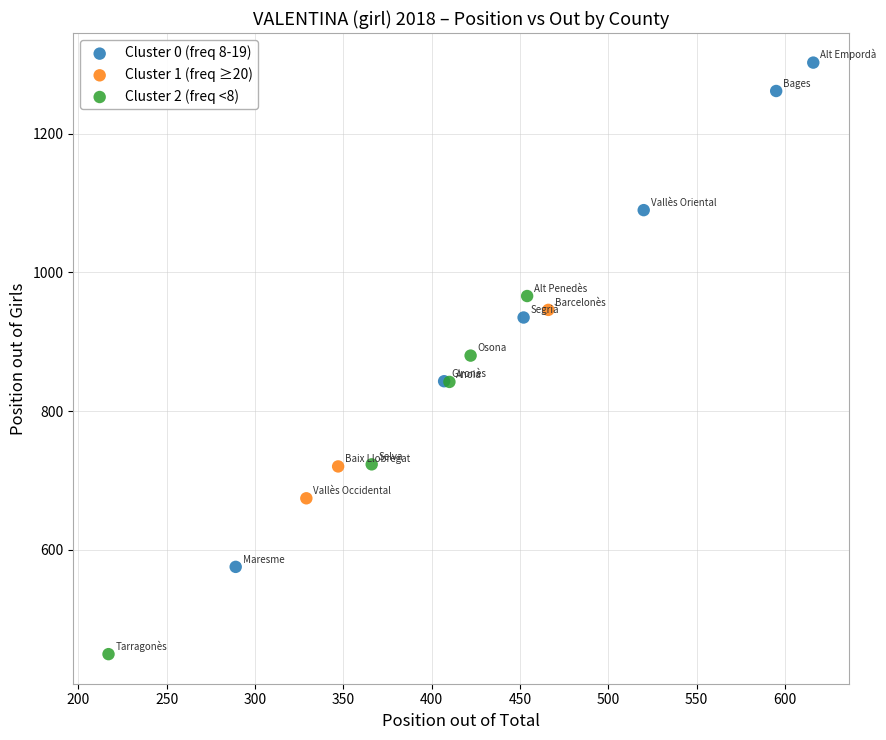

Which series reaches the minimum Y coordinate?

Cluster 2 (freq <8)